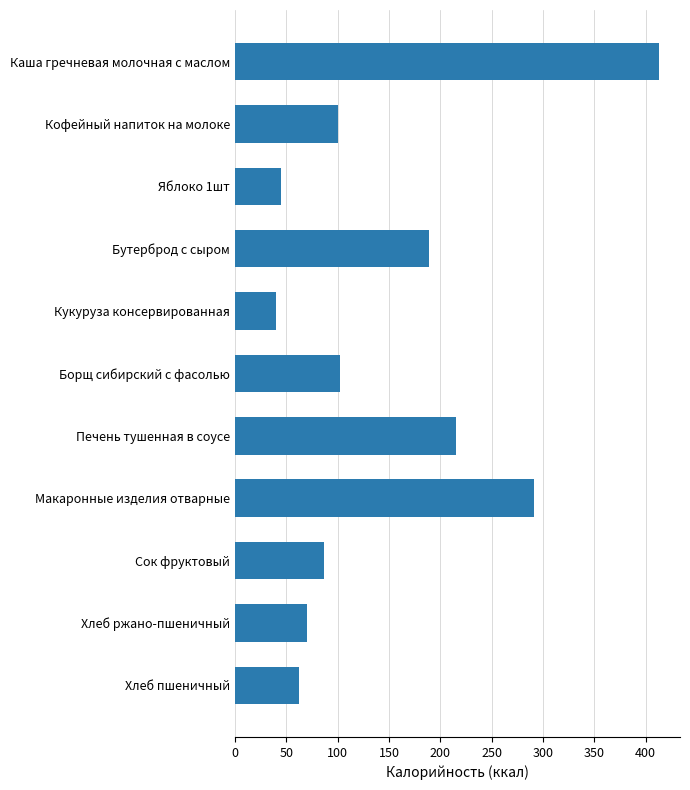

At which label is the value closest to 226?

Печень тушенная в соусе